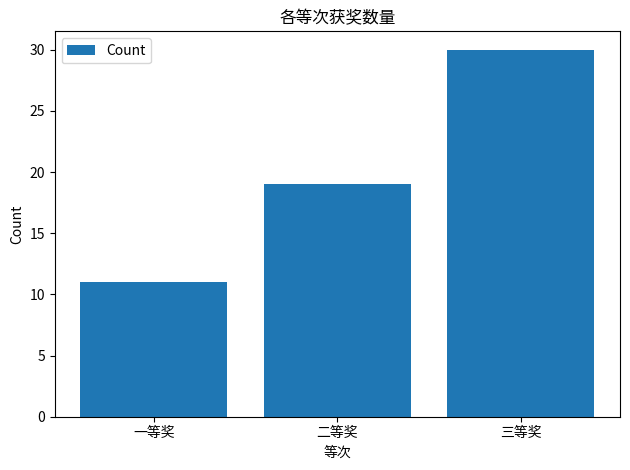

List the labels in order of value, smallest first.

一等奖, 二等奖, 三等奖